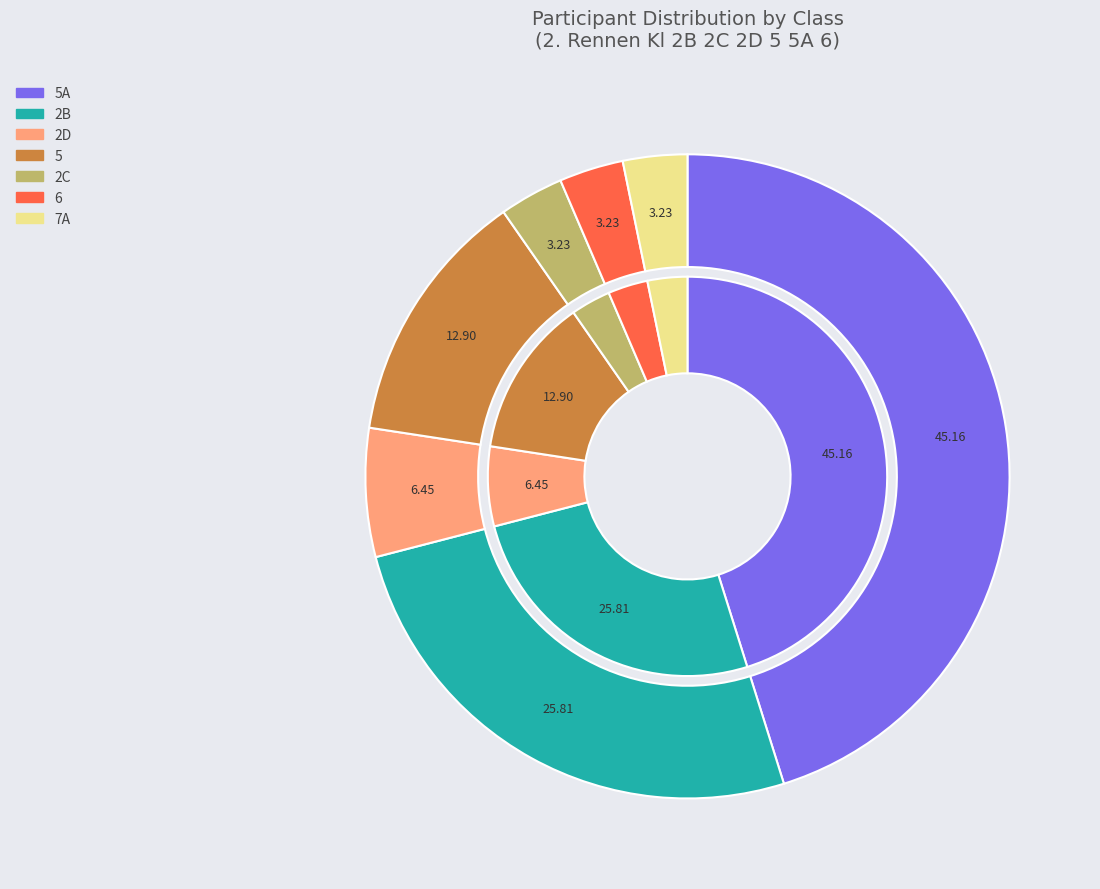

Combined, do 5 and 6 account for over 50%?

No